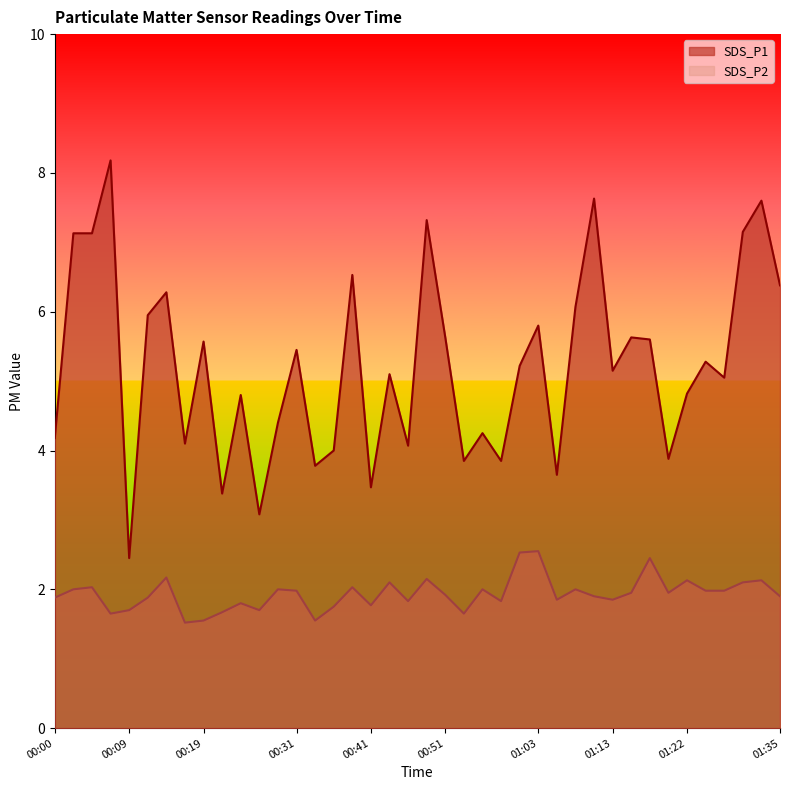

True or false: SDS_P2 has a value of 2.0 at 01:27.

True